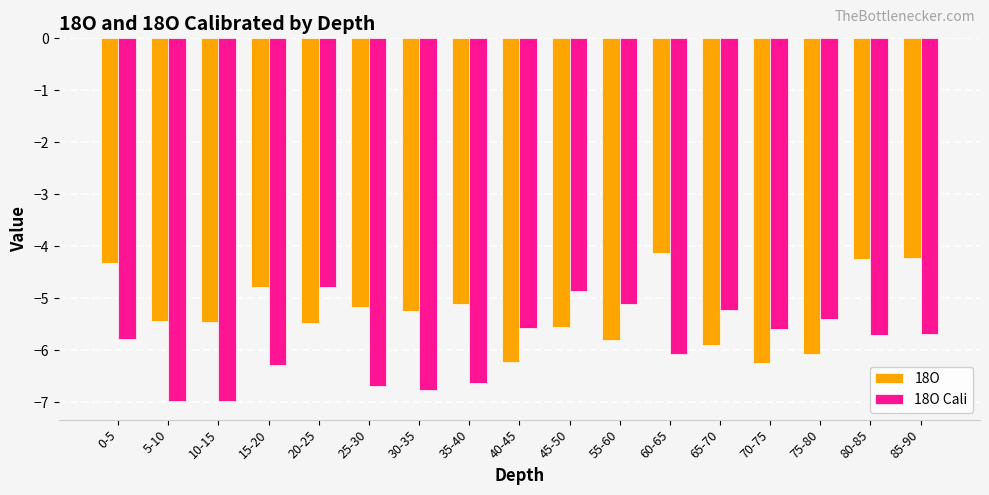

What is the sum of the 18O Cali values at 70-75 and 40-45?

-11.2